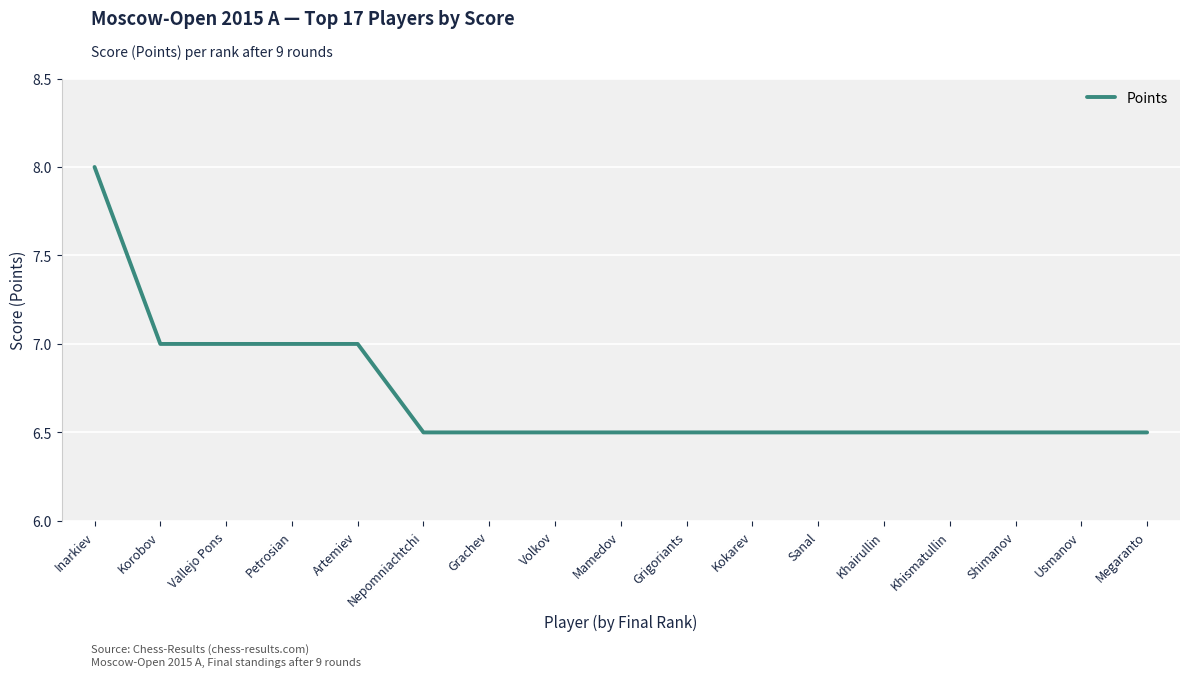

What is the maximum value shown in the chart?

8.0